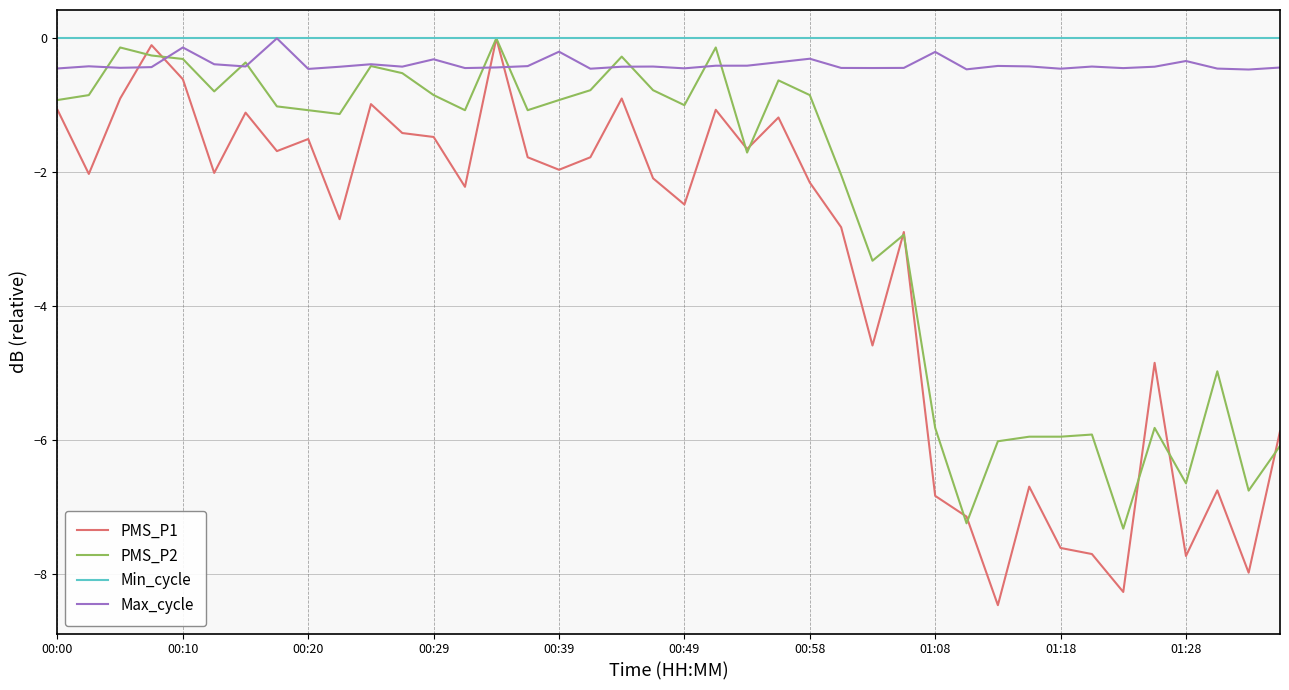

How many lines are shown in the chart?

4